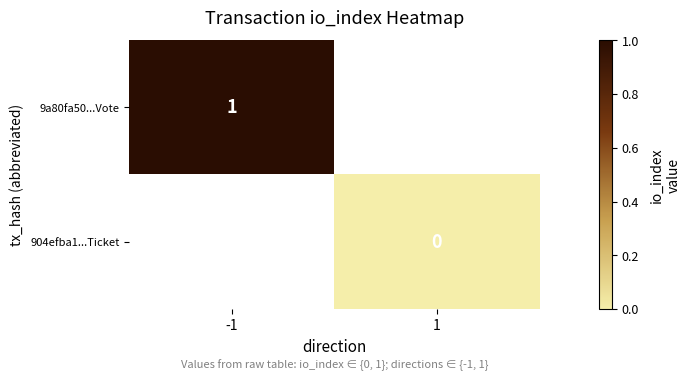

Is the value of 9a80fa50...Vote at -1 greater than the value of 904efba1...Ticket at 1?

Yes